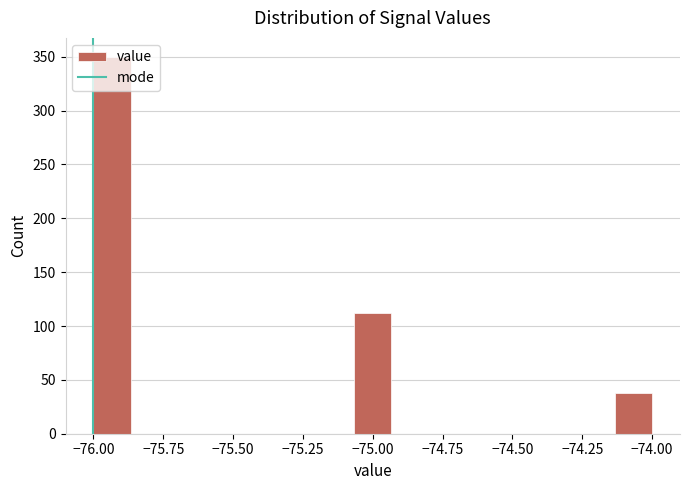

Read against the x-axis, roughly where is the centre of the tallest bar?

-75.95